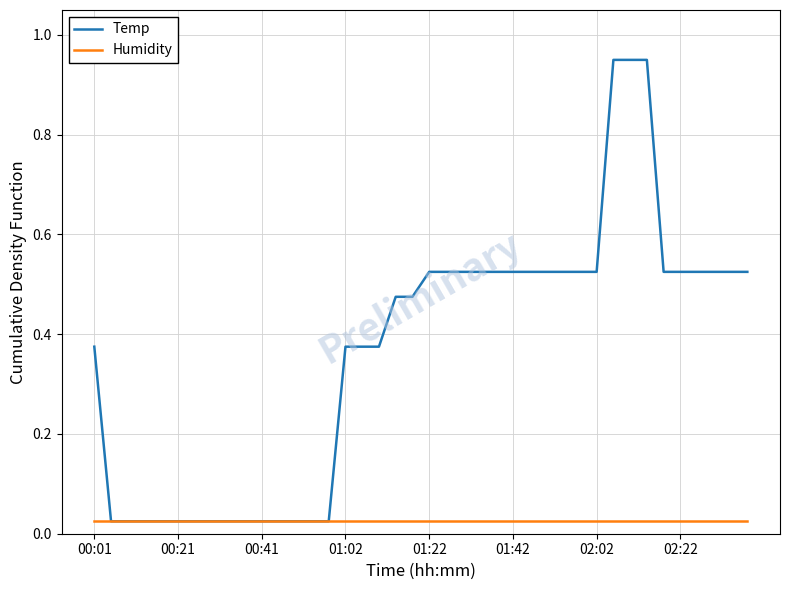

Which series has the largest range (max minus min)?

Temp